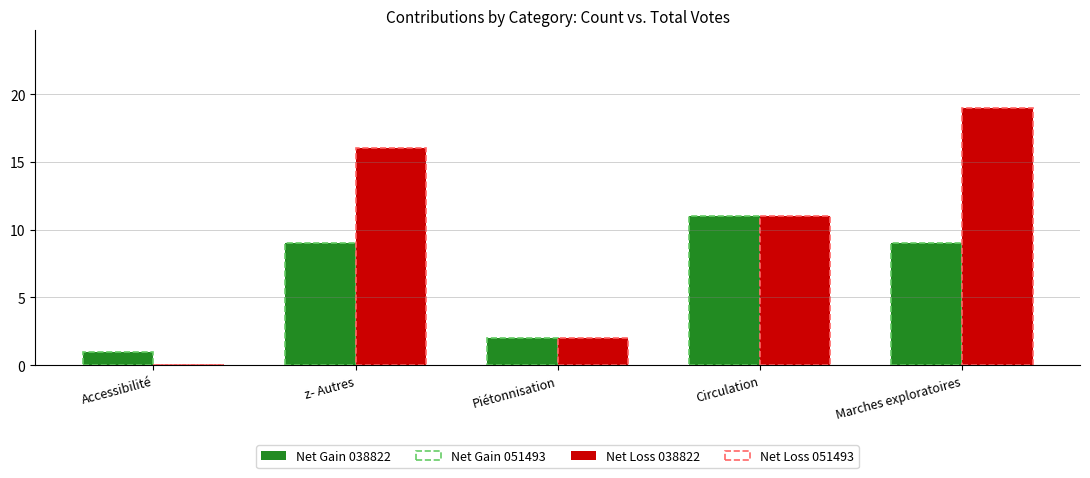

At which label does Net Loss 051493 first exceed 11?

z- Autres